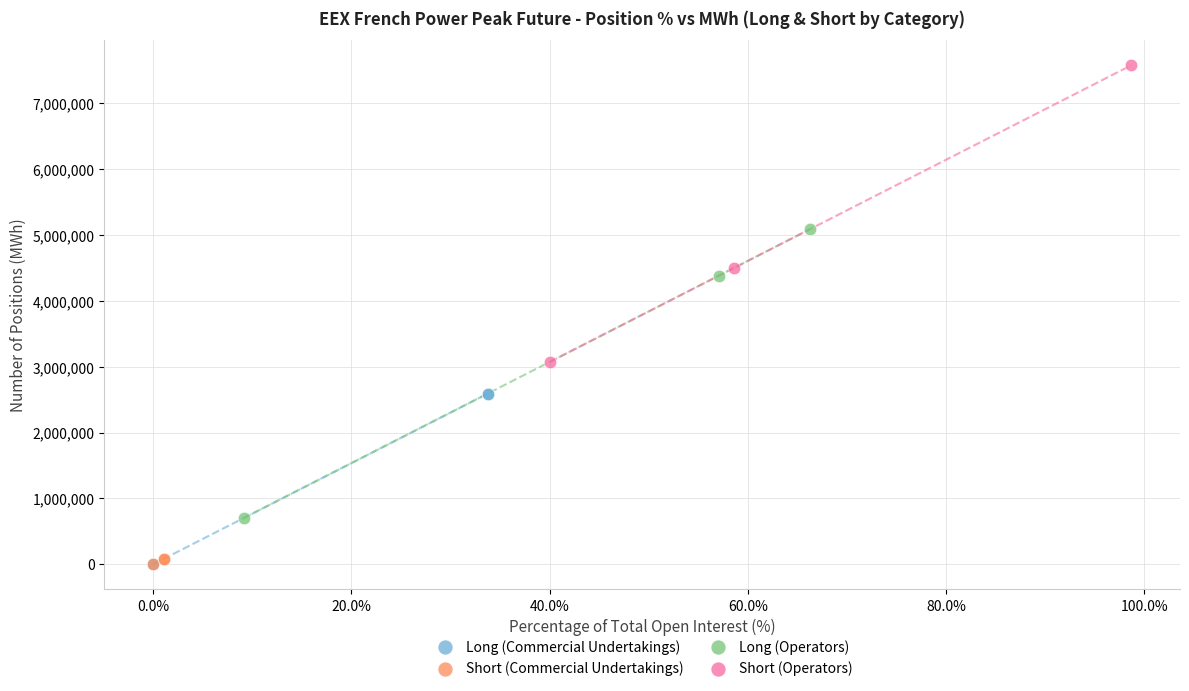

Which series contains the highest Y value?

Short (Operators)